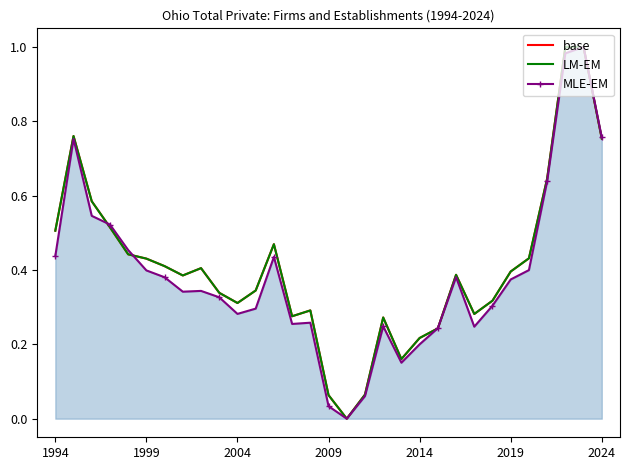

At how many categories does at least one series exceed 0?

30